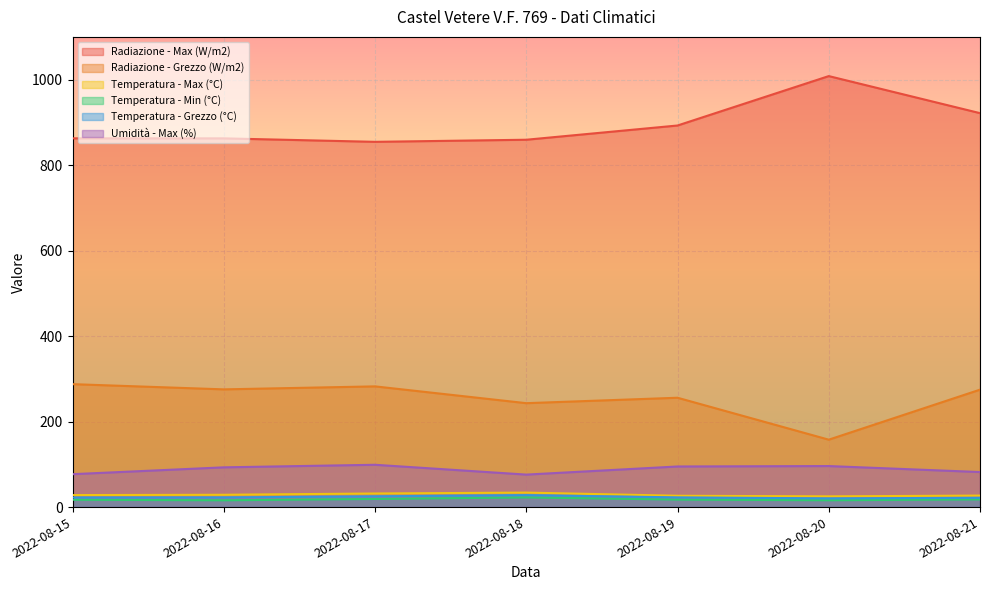

What is the difference between the highest and lowest values at 2022-08-15?

845.5